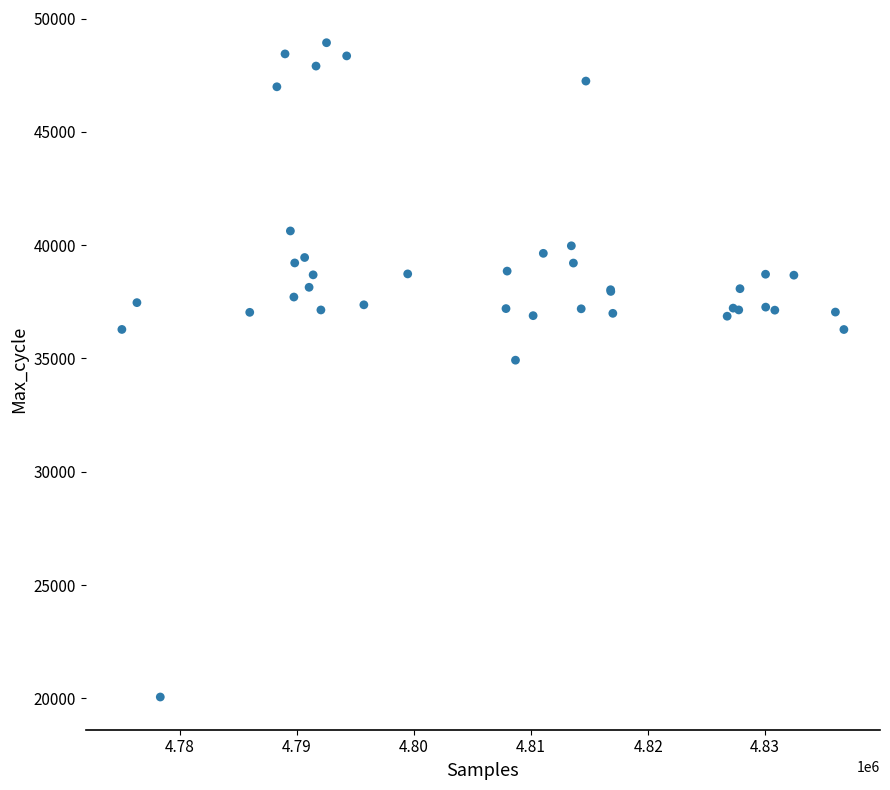

What Y value in the scatter plot is closest to 34498?

34925